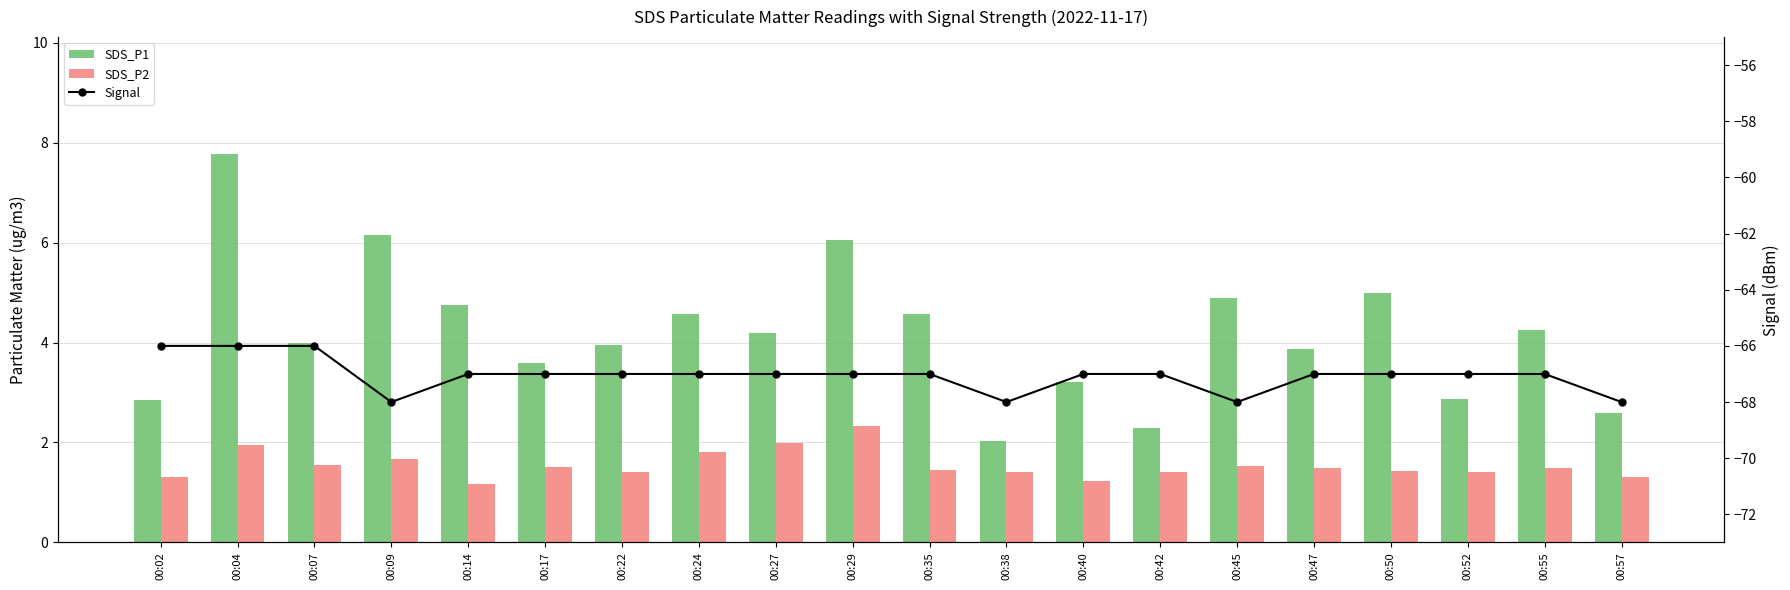

How many data points does each series have?

20